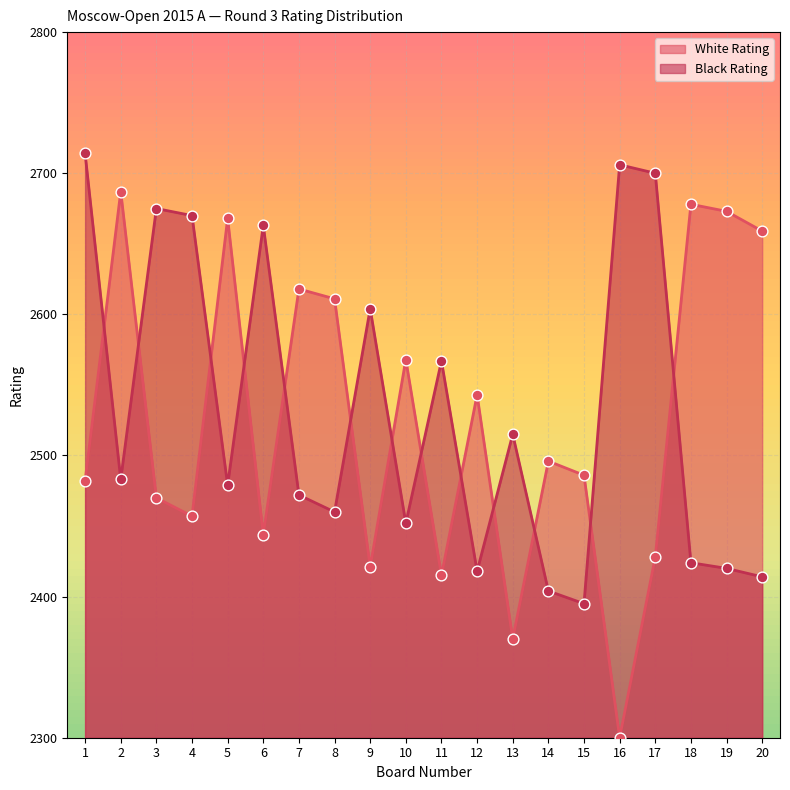

Which series contains the highest Y value?

Black Rating